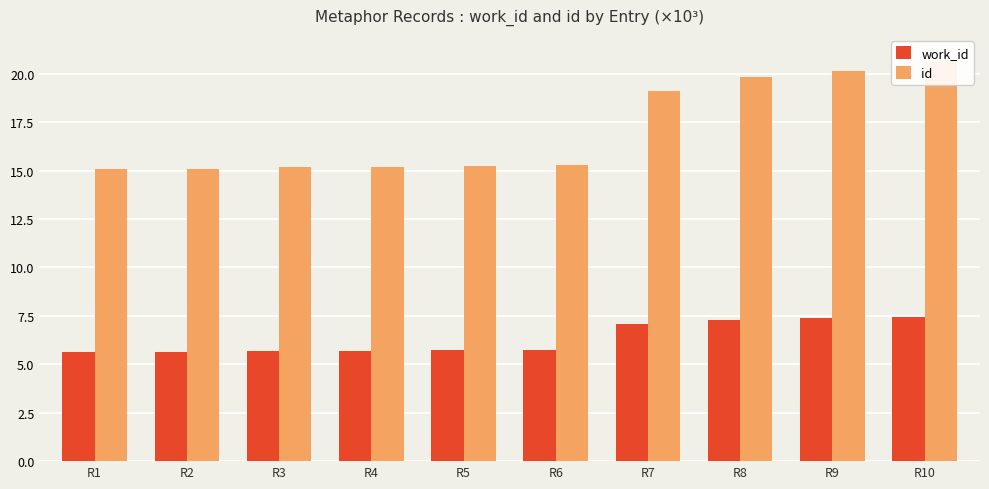

The id series shows 15.1 at R1. True or false?

True